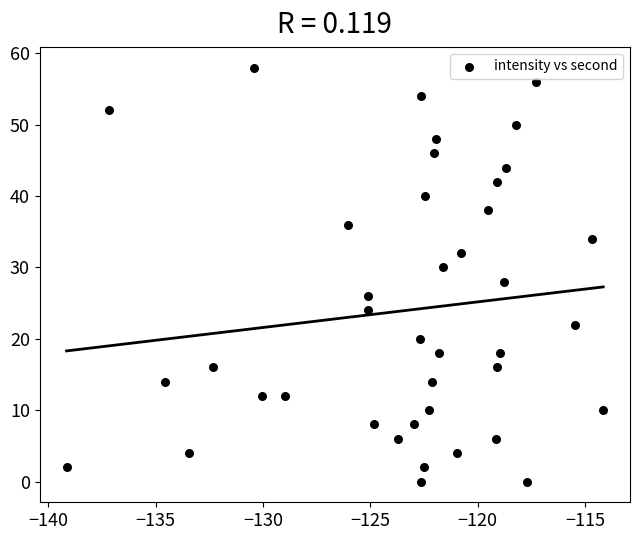

What is the range of Y values (max minus min)?

58